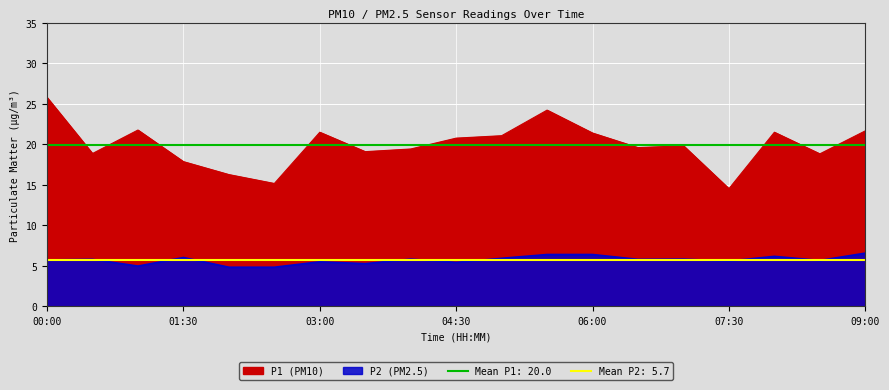

At 07:30, list the series in order from largest to smallest.

P1, P2